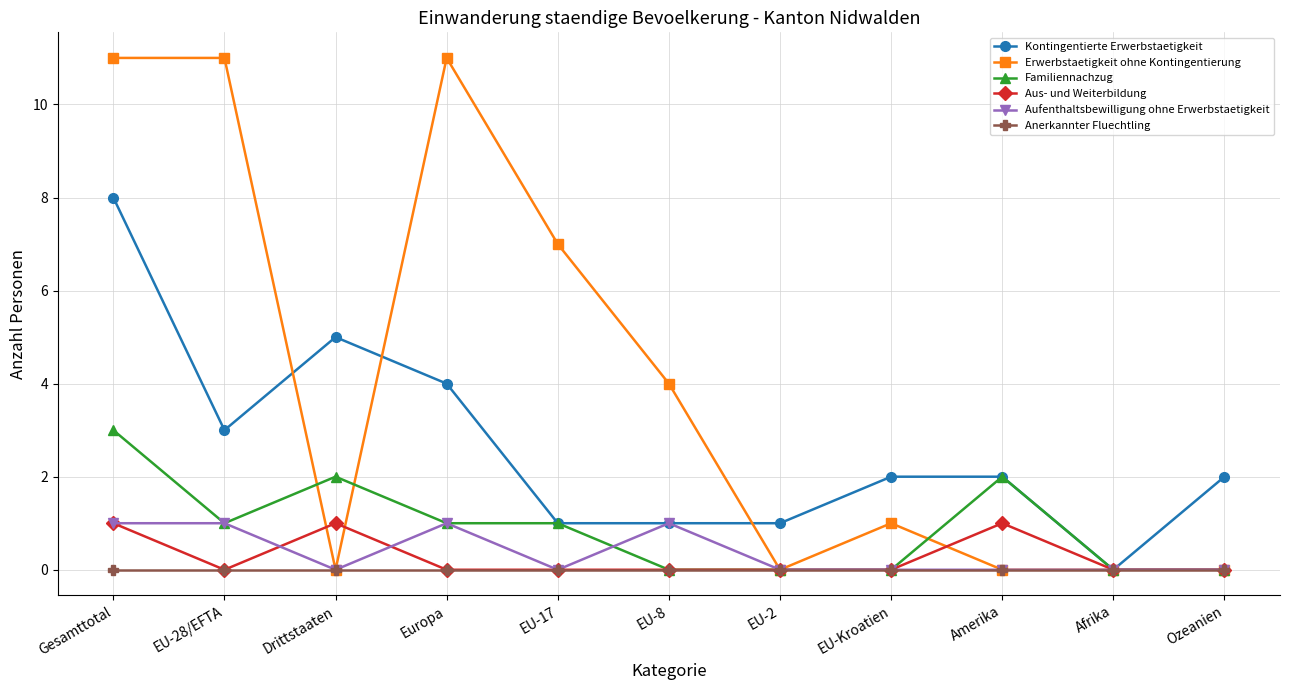

The value of Kontingentierte Erwerbstaetigkeit at Drittstaaten is 8. True or false?

False